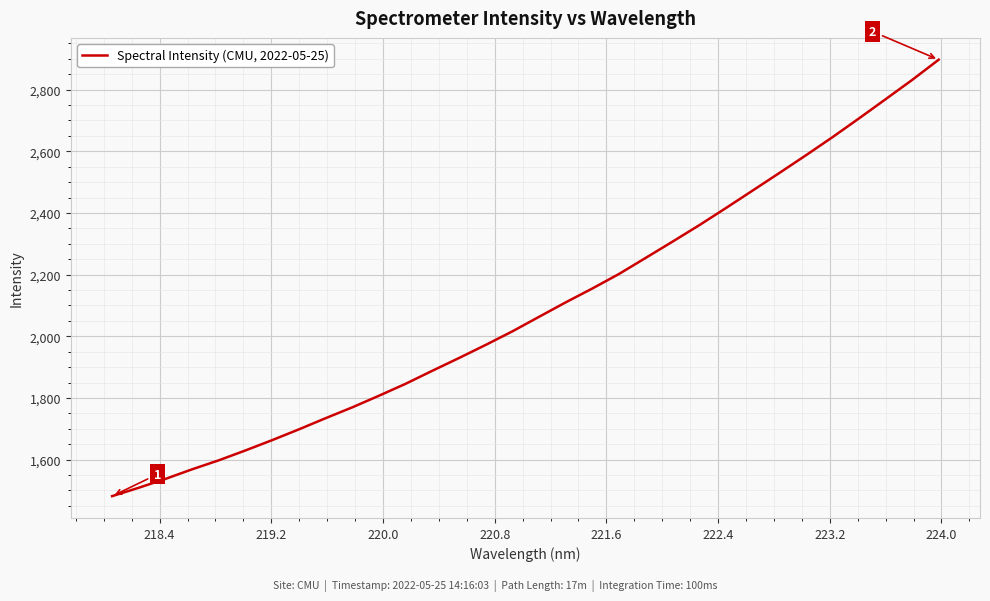

What is the difference between the maximum and minimum values?

1415.6